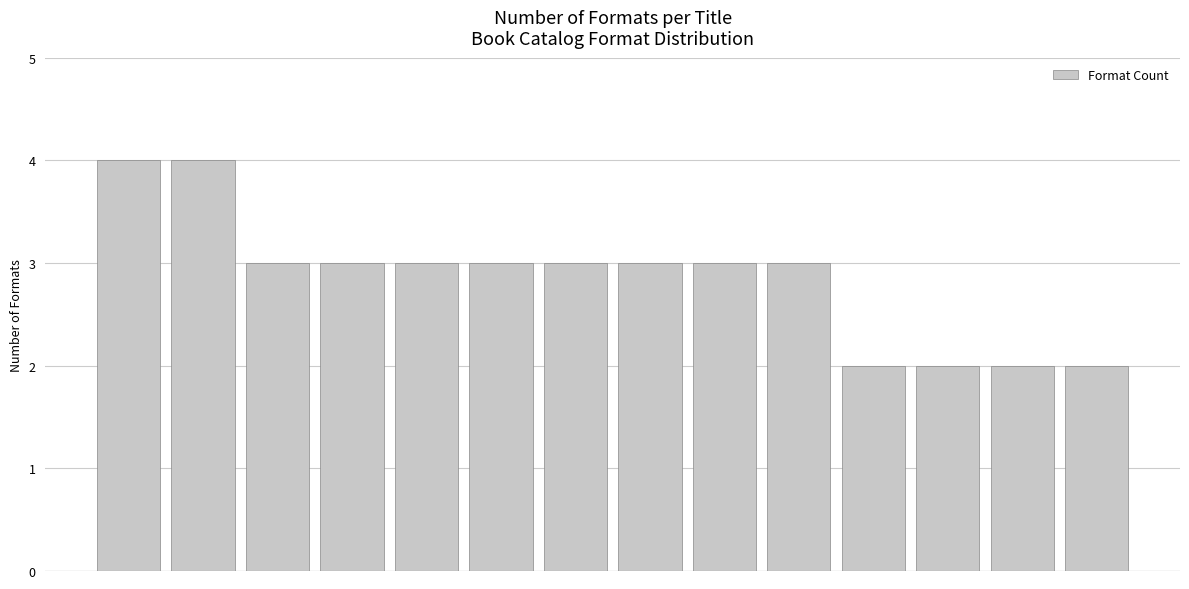

Are the bars horizontal?

No